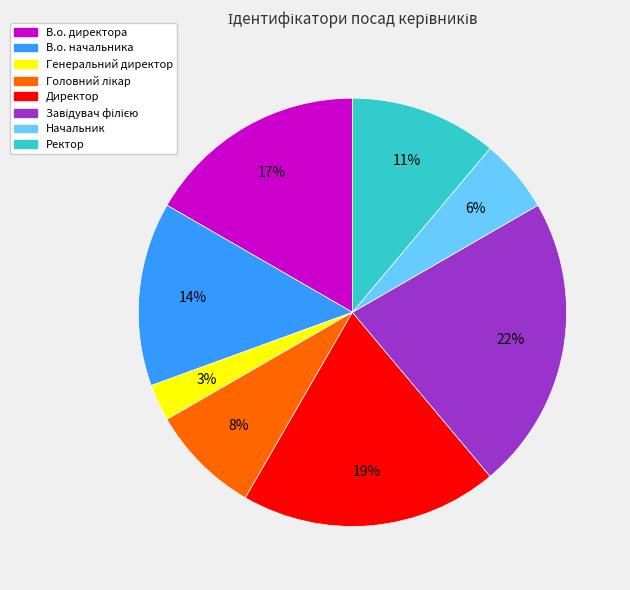

Do В.о. начальника and В.о. директора together represent more than half of the pie?

No